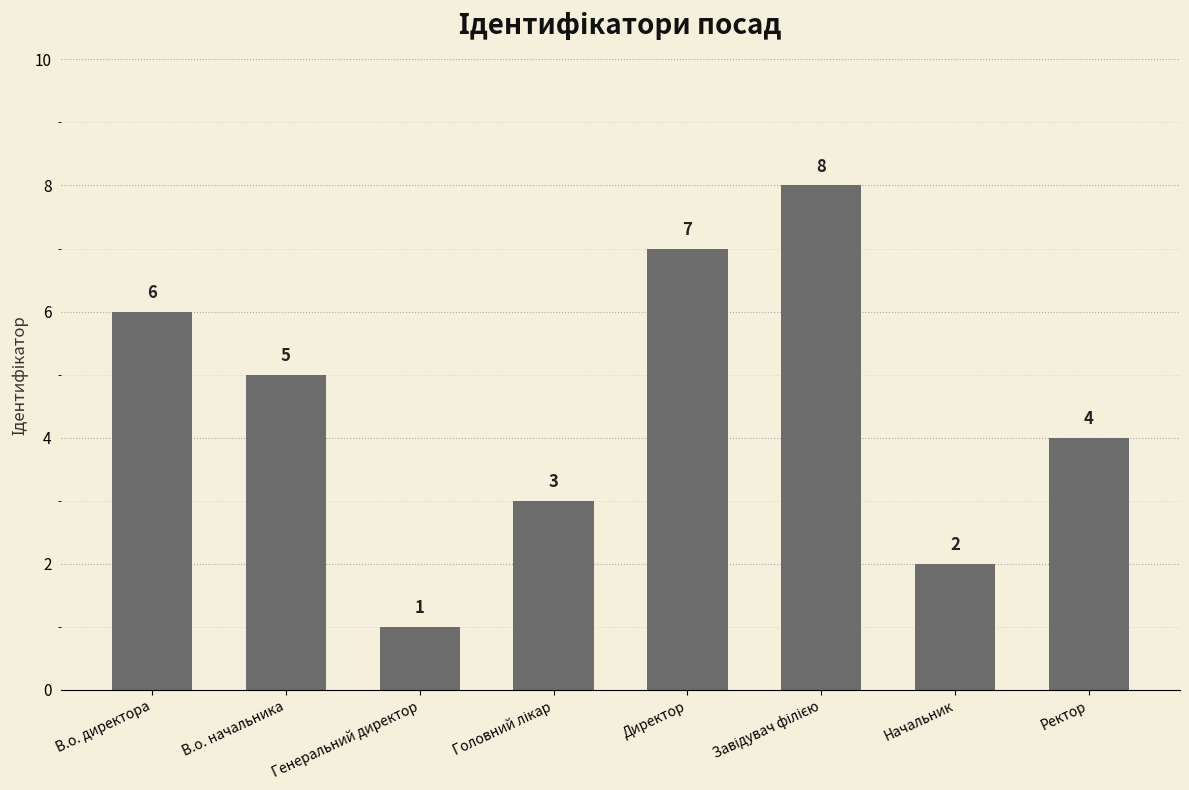

How many distinct data groups are displayed?

1